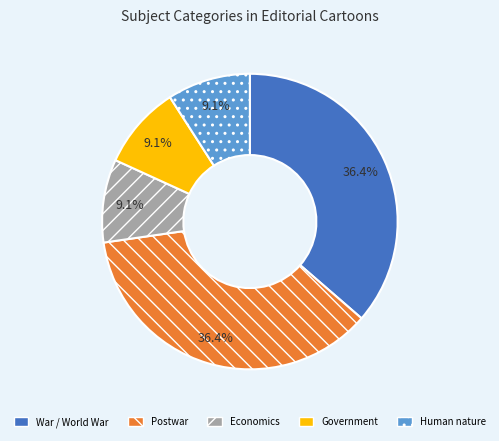

Does any single category account for the majority?

No